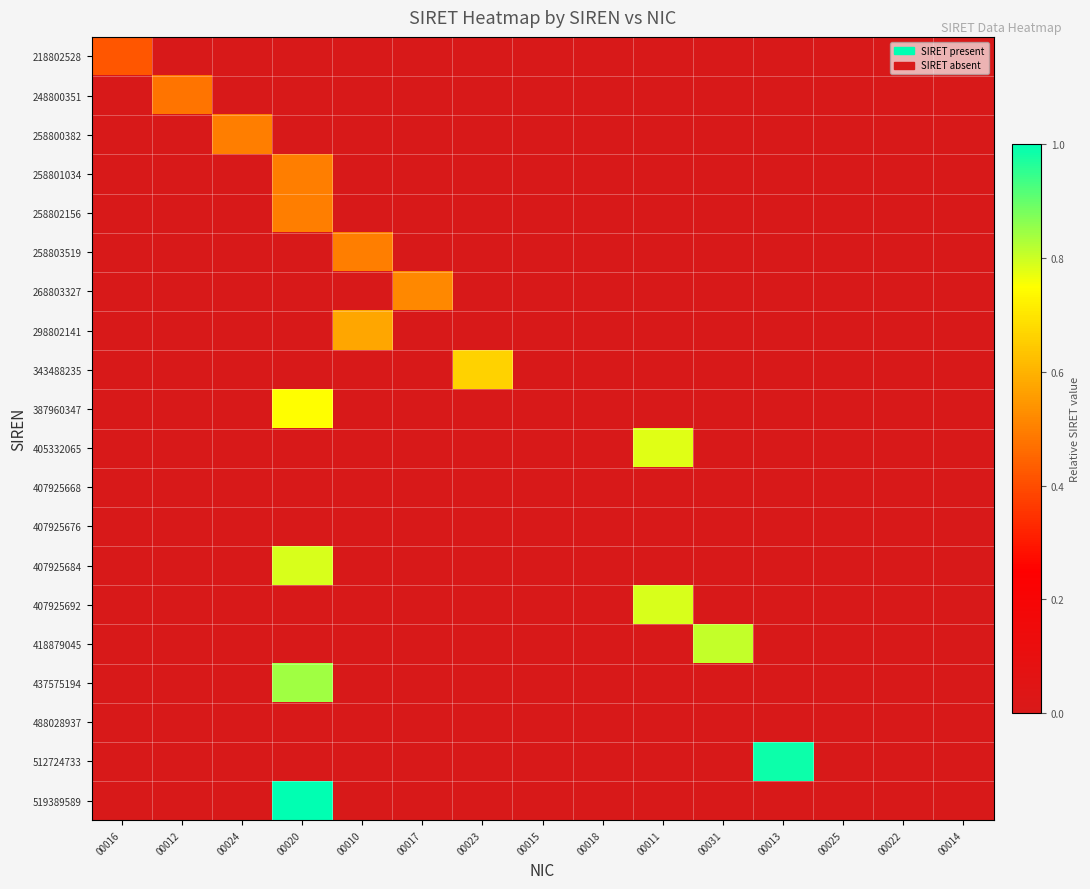

Which category has the highest value across all series?

00020